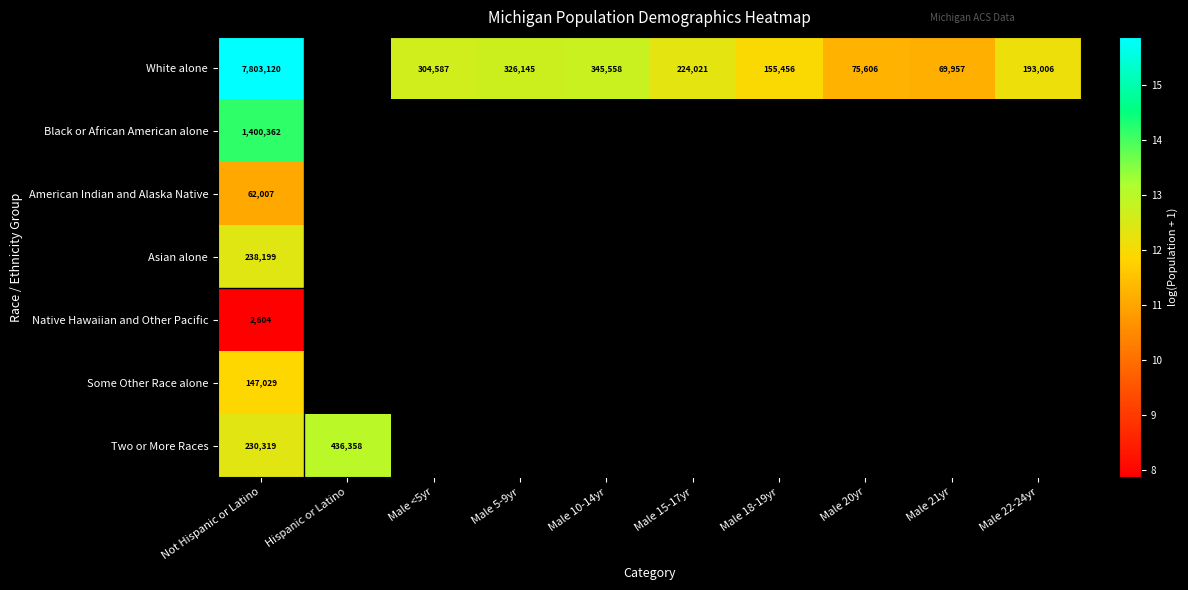

Rank the series by their maximum value, from highest to lowest.

White alone, Black or African American alone, Two or More Races, Asian alone, Some Other Race alone, American Indian and Alaska Native, Native Hawaiian and Other Pacific